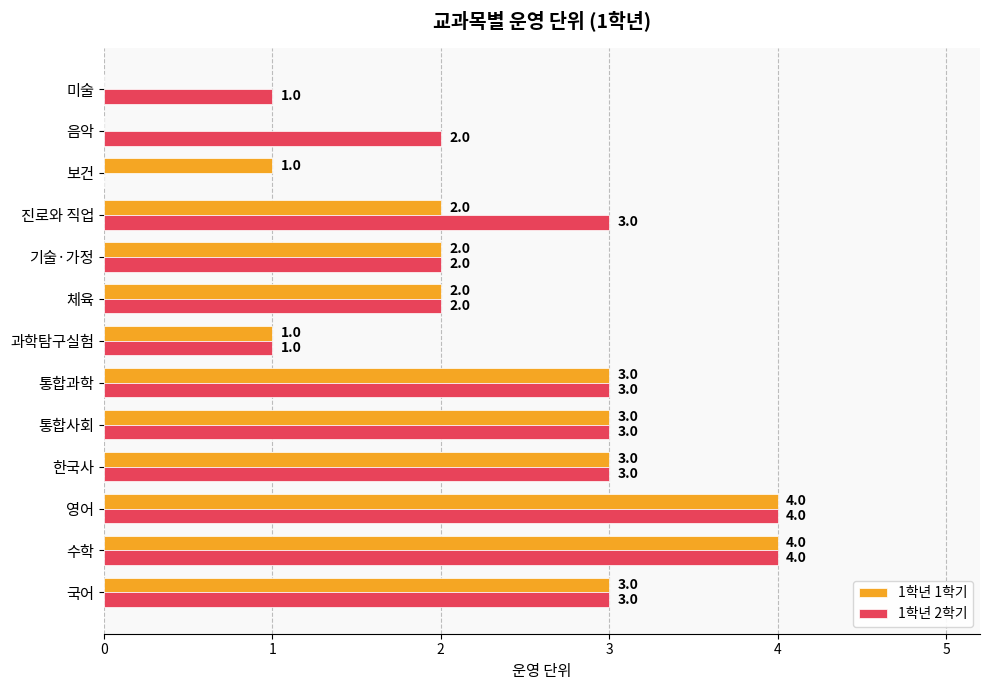

What is the sum of the 1학년 2학기 values at 영어 and 기술·가정?

6